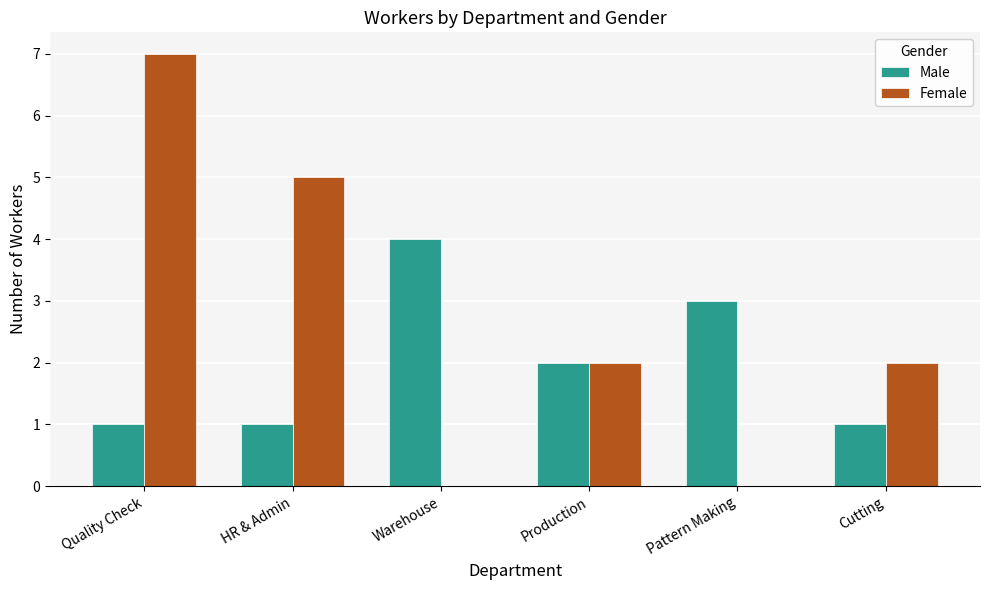

What is the greatest value displayed?

7